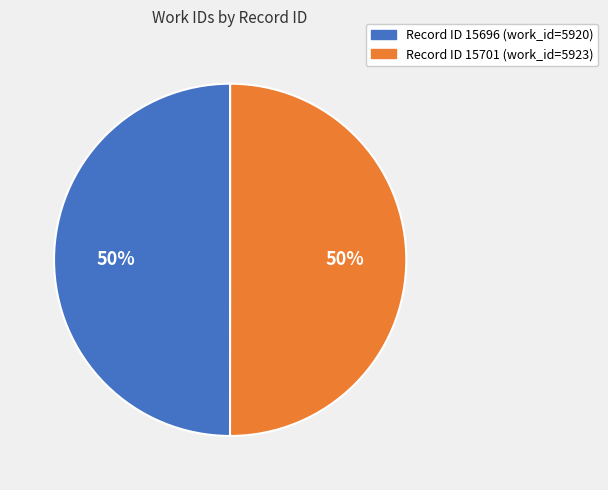

To the nearest percent, what is the average slice percentage?

50%